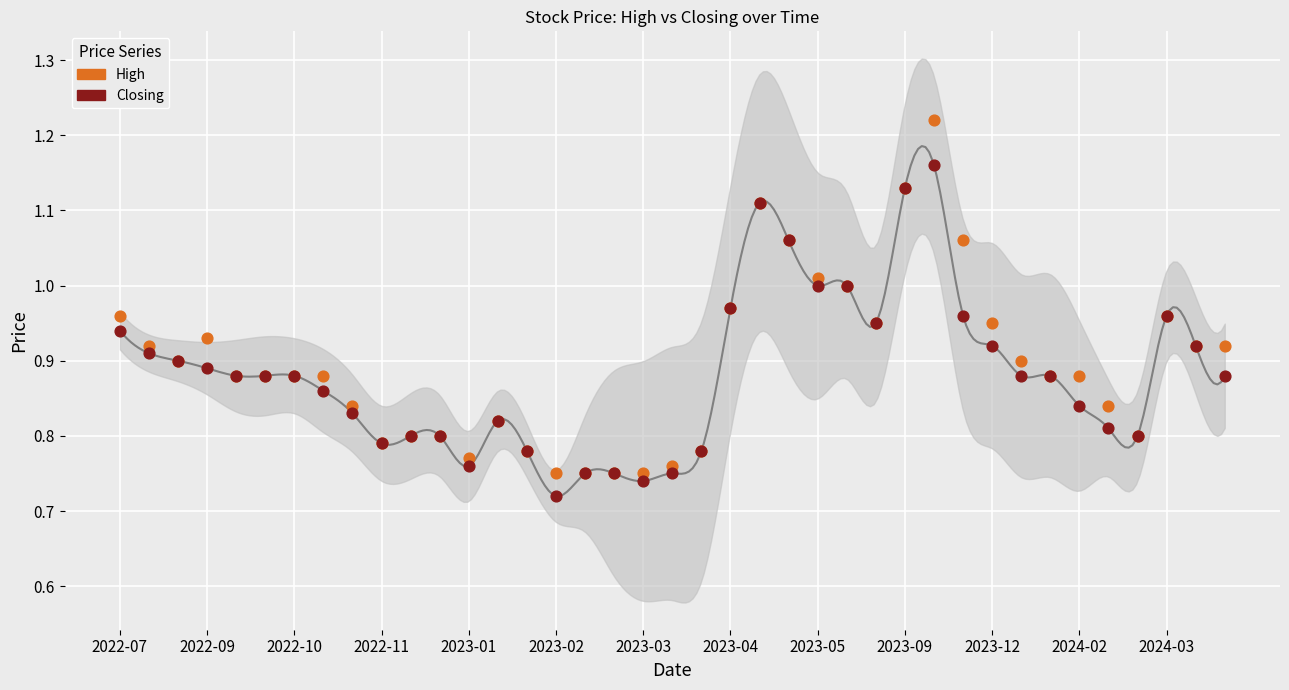

Which series contains the highest Y value?

High